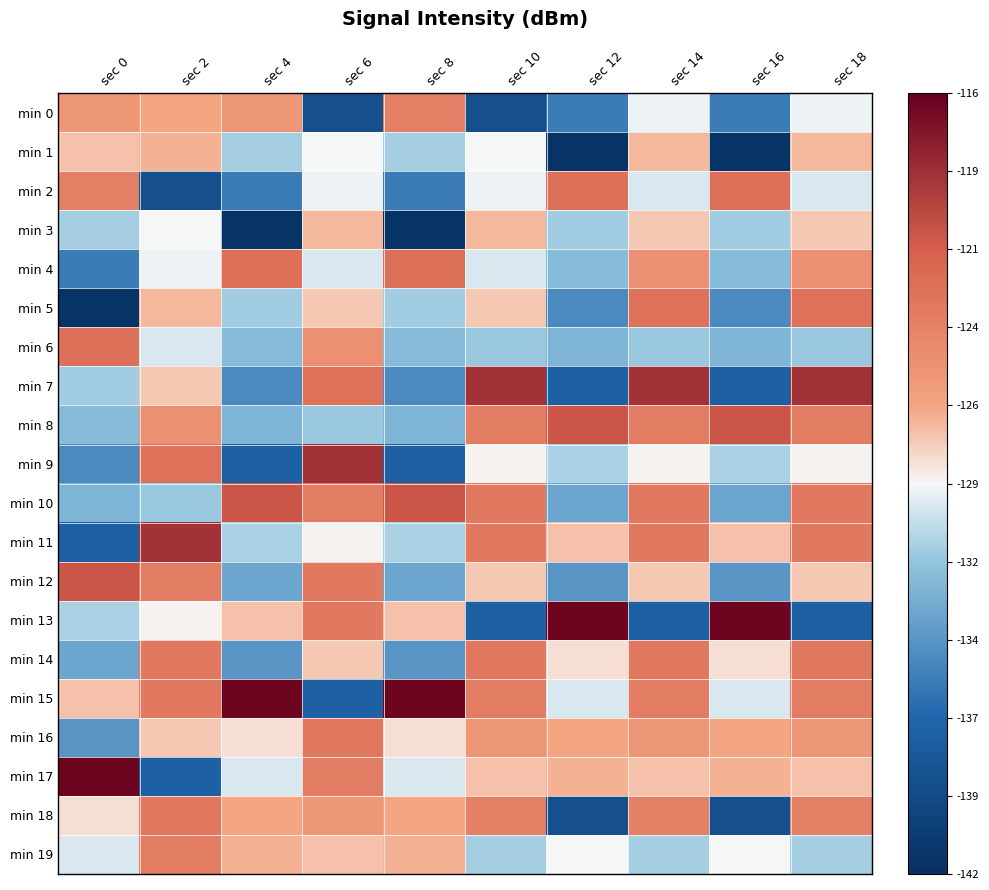

Which label corresponds to the smallest value in the chart?

sec 12